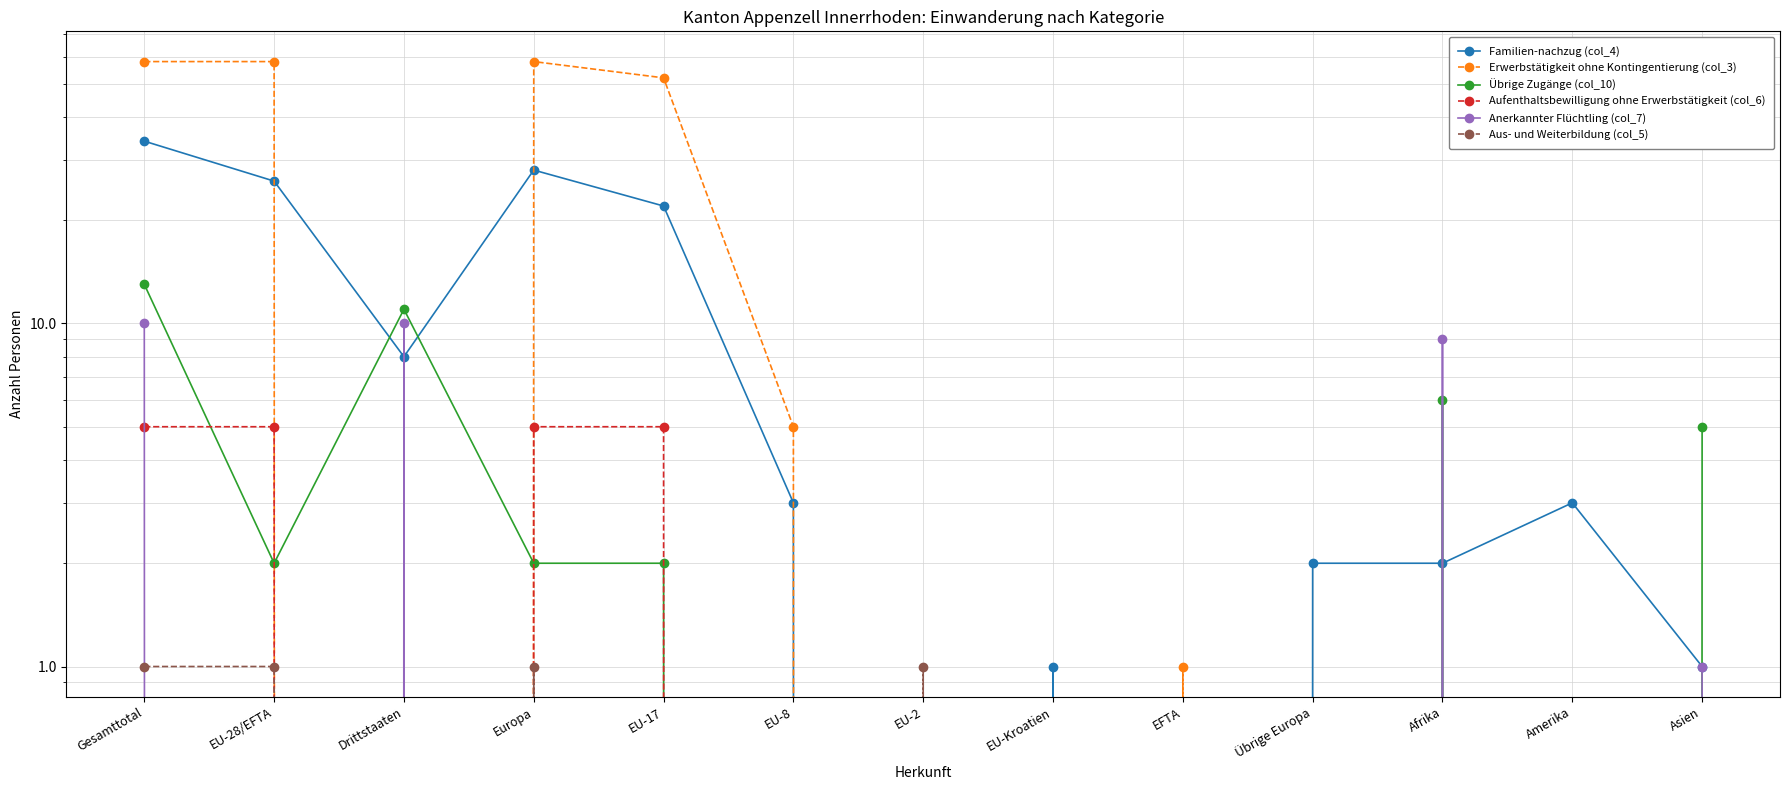

Where is Aus- und Weiterbildung (col_5) nearest to the value 0?

Drittstaaten